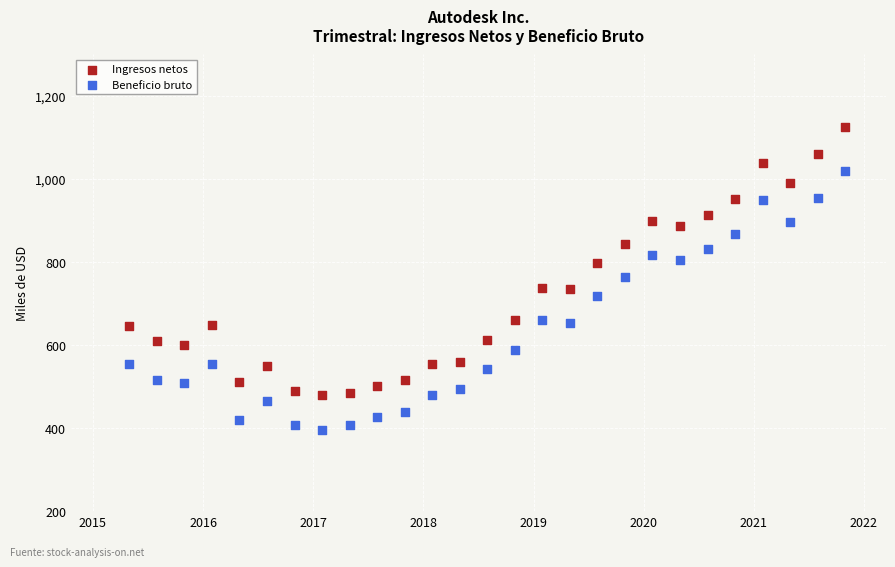

Which series contains the lowest Y value?

Beneficio bruto